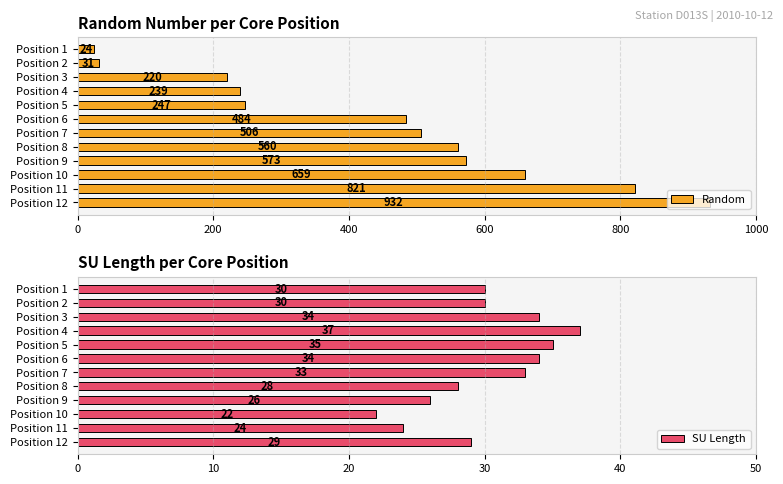

At how many categories does at least one series exceed 823?

1